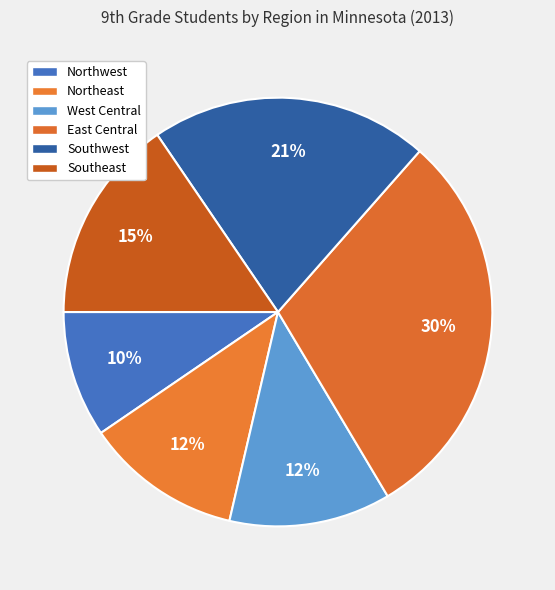

Does any single category account for the majority?

No